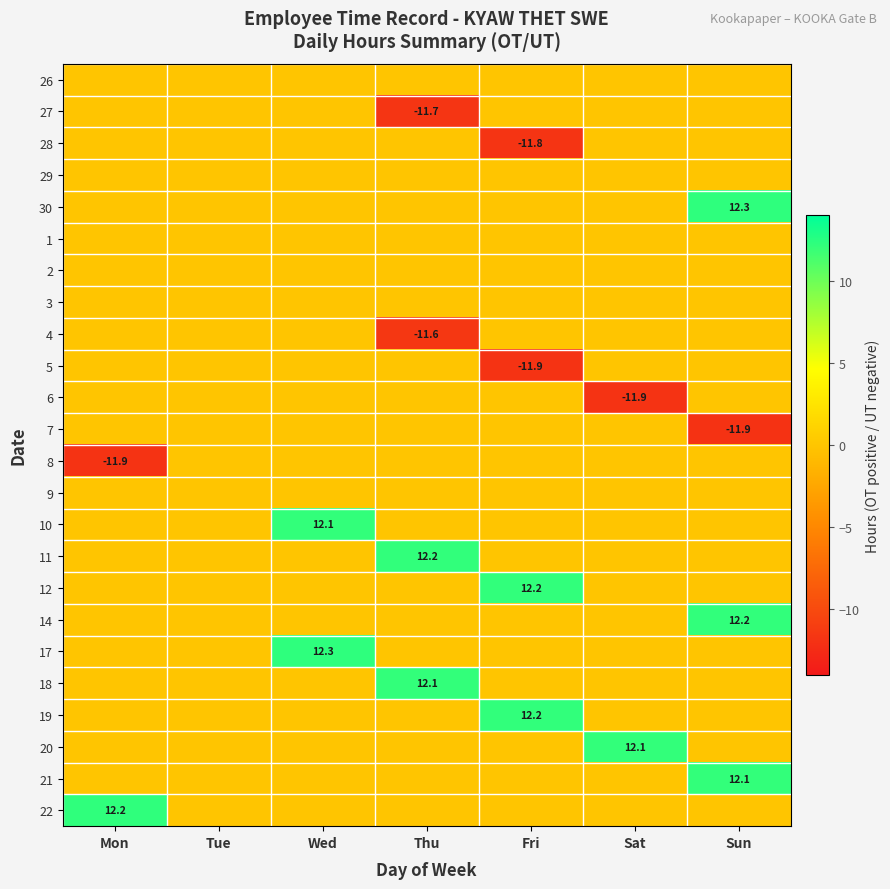

The value of 28 at Fri is -5.1. True or false?

False